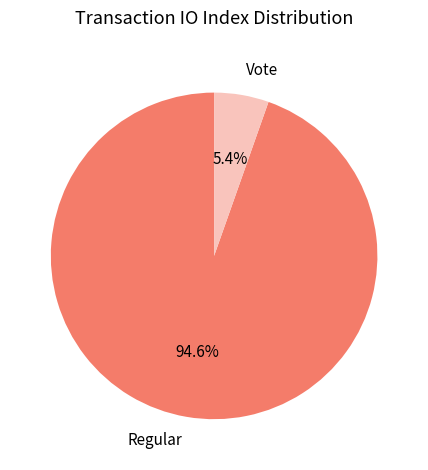

Rank the categories by value from highest to lowest.

Regular, Vote